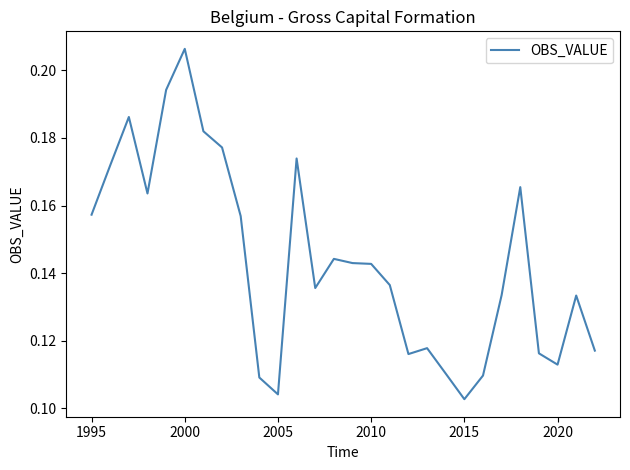

Which label corresponds to the largest value in the chart?

2000